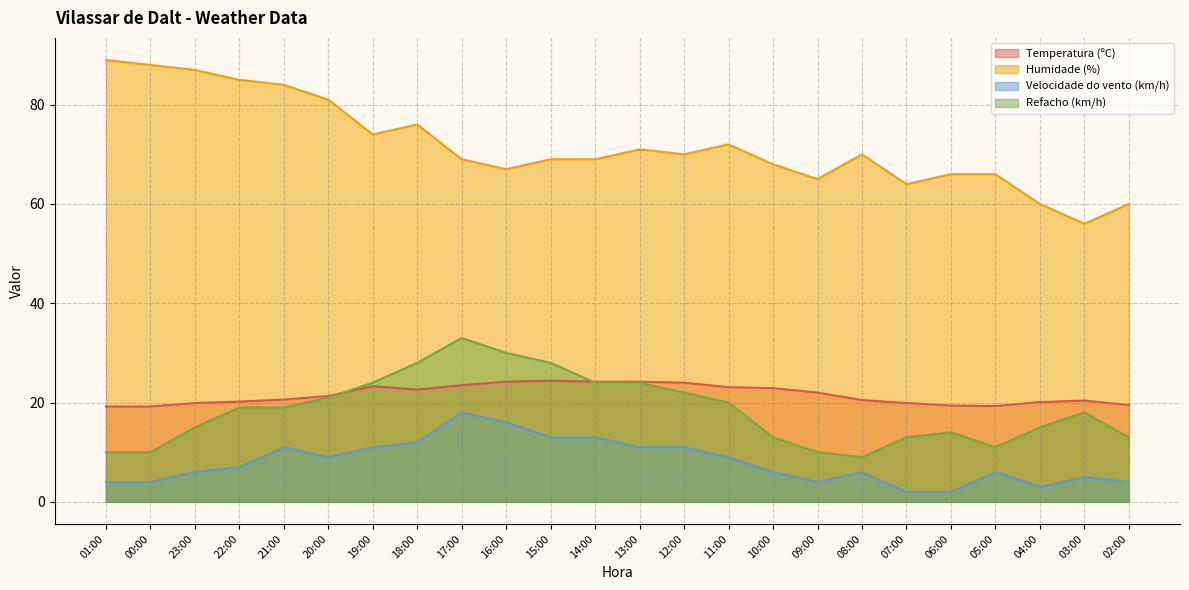

What is the greatest value displayed?

89.0